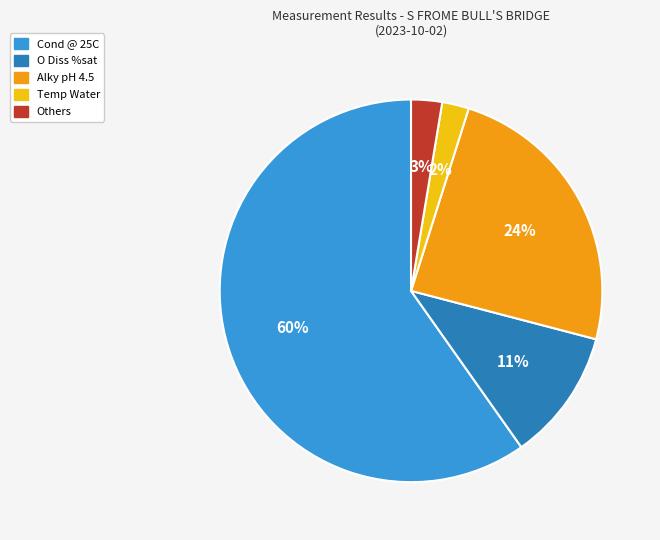

How many segments does this pie chart have?

5